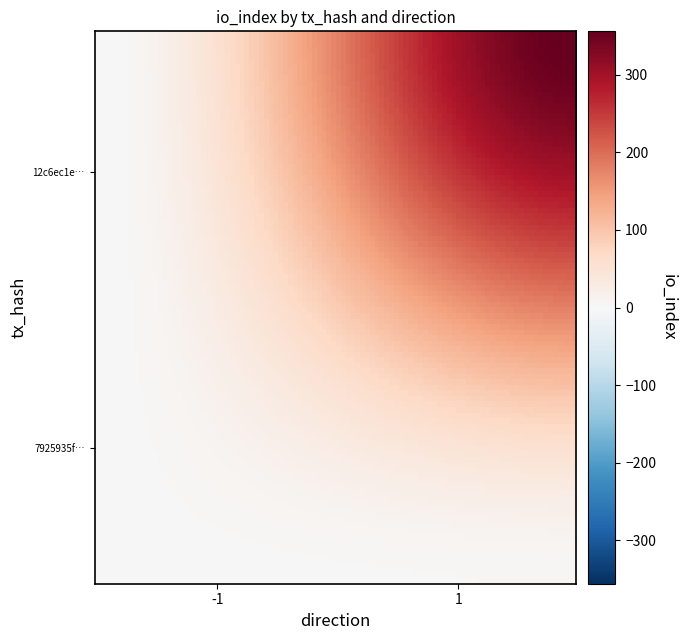

Reading left to right, extract all data points from this chart.

12c6ec1ea8d87c8690a73d9d46dceeb56363060: 0=-1	1=356
7925935f4751b3388c7dc18eedbe1e061233813: 0=1	1=3